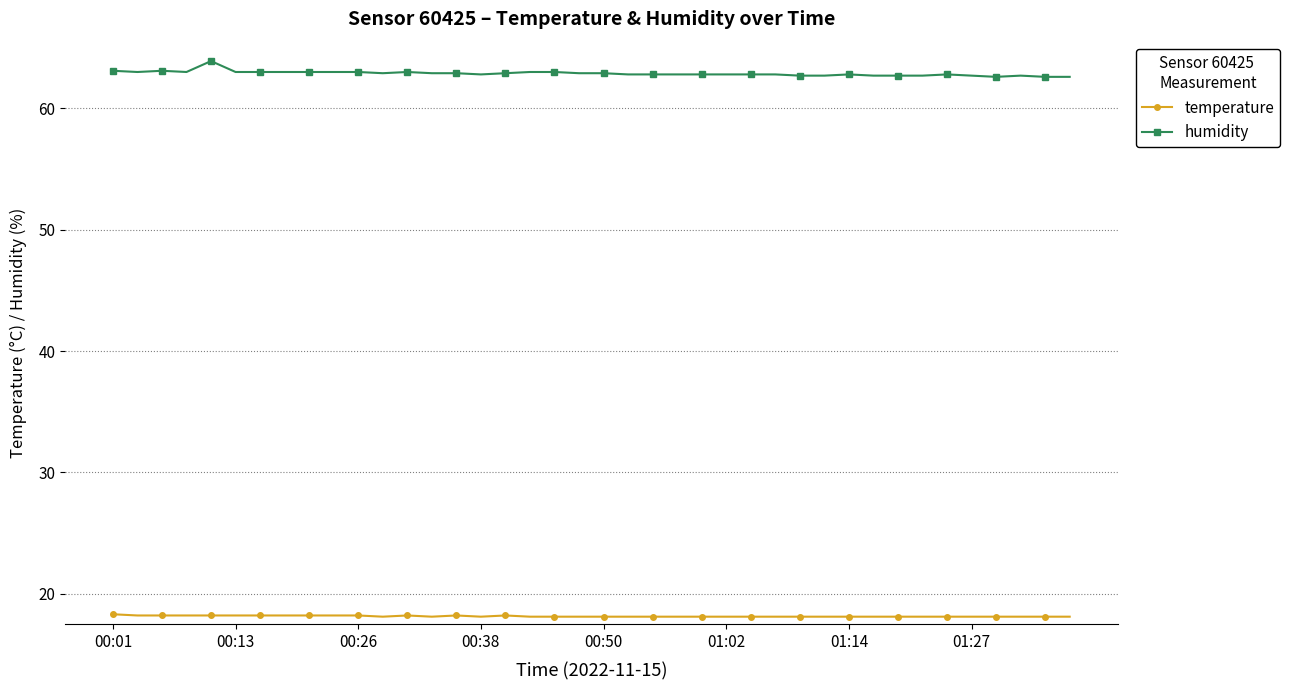

What is the highest value of the humidity series?

63.9